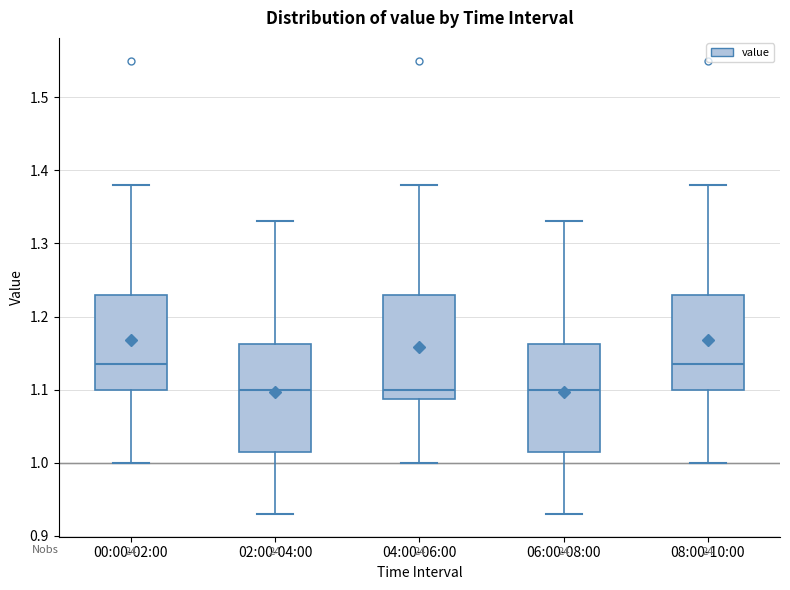

Reading left to right, read every box against the y-axis: the position of its median line, the range the box covers, and the ends of its whiskers. The values are not printed on the chart, so give them approximately, as read against the axis.

00:00-02:00: median 1.14, box 1.10 to 1.23, whiskers 1.00 to 1.38
02:00-04:00: median 1.10, box 1.02 to 1.16, whiskers 0.93 to 1.33
04:00-06:00: median 1.10, box 1.09 to 1.23, whiskers 1.00 to 1.38
06:00-08:00: median 1.10, box 1.02 to 1.16, whiskers 0.93 to 1.33
08:00-10:00: median 1.14, box 1.10 to 1.23, whiskers 1.00 to 1.38